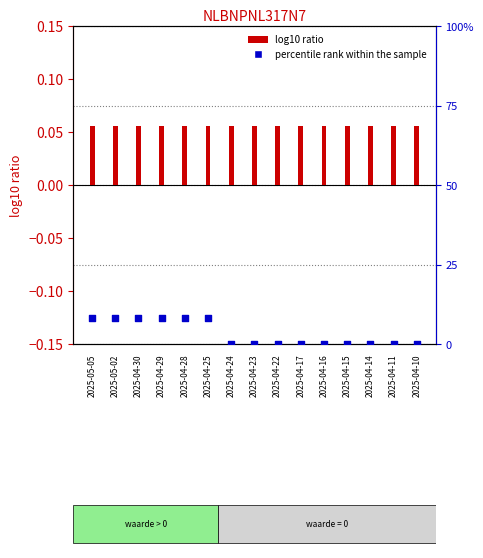

Which series has the largest total across all categories?

log10 ratio